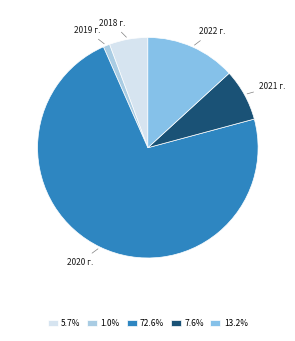

Is 2020 г. the majority of the pie?

Yes